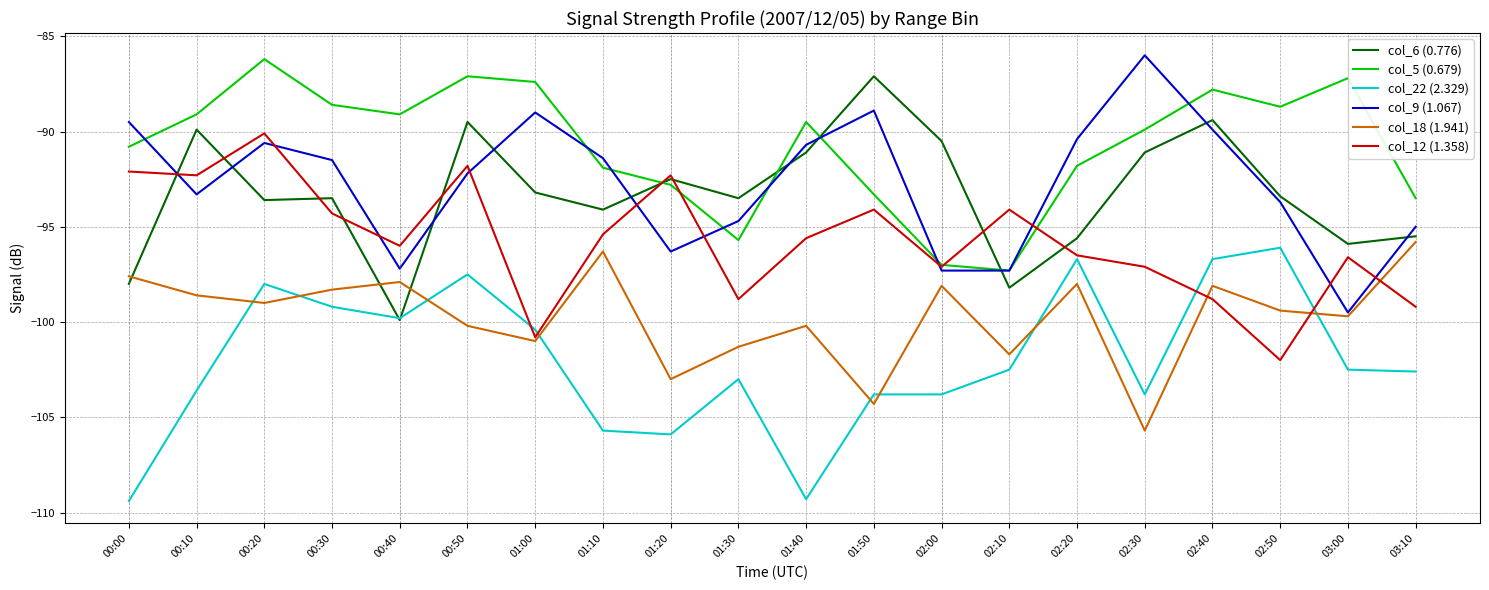

What is the minimum value shown in the chart?

-109.4